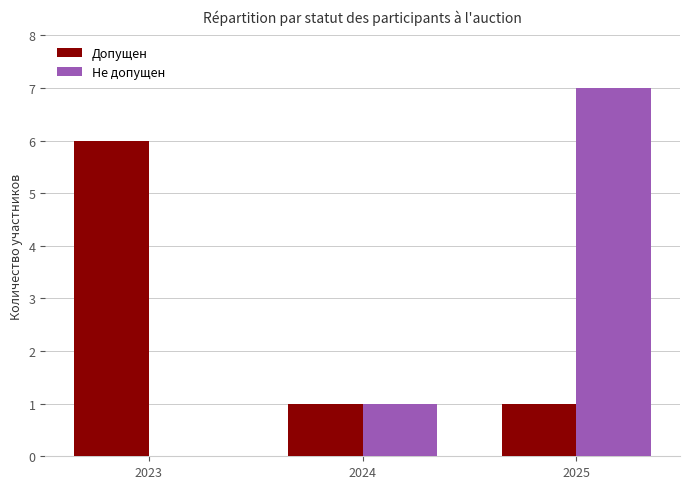

What is the maximum value shown in the chart?

7